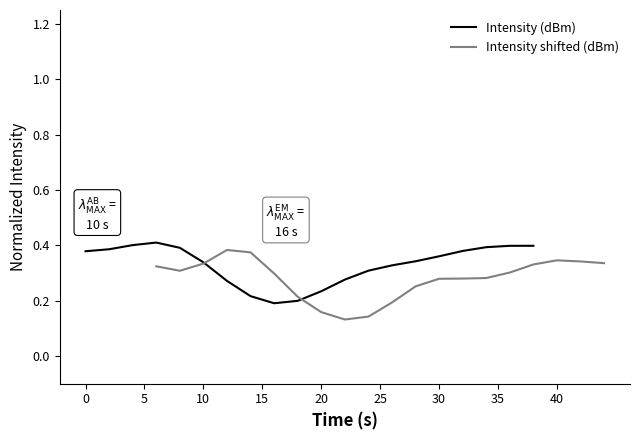

At how many categories does at least one series exceed 0?

20